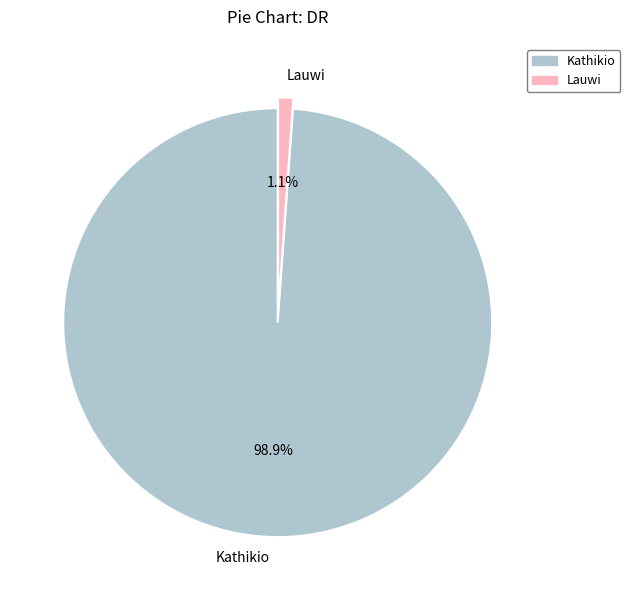

What percentage do Kathikio and Lauwi together represent?

100.0%